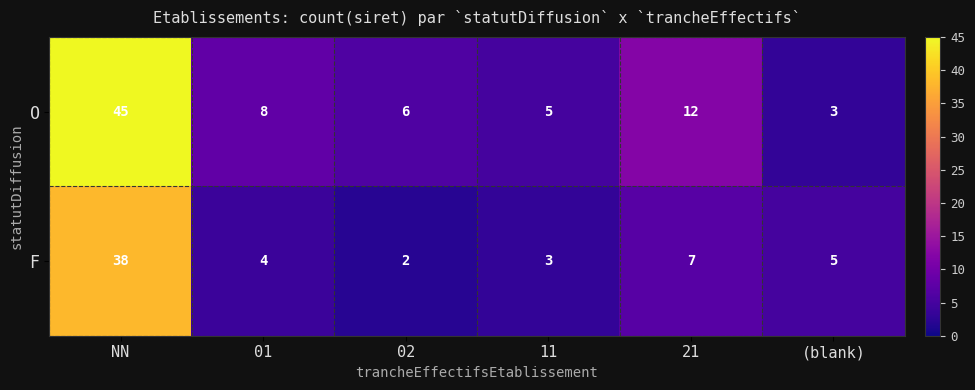

Reading left to right, list all the values displayed in this chart.

O: 45	8	6	5	12	3
F: 38	4	2	3	7	5